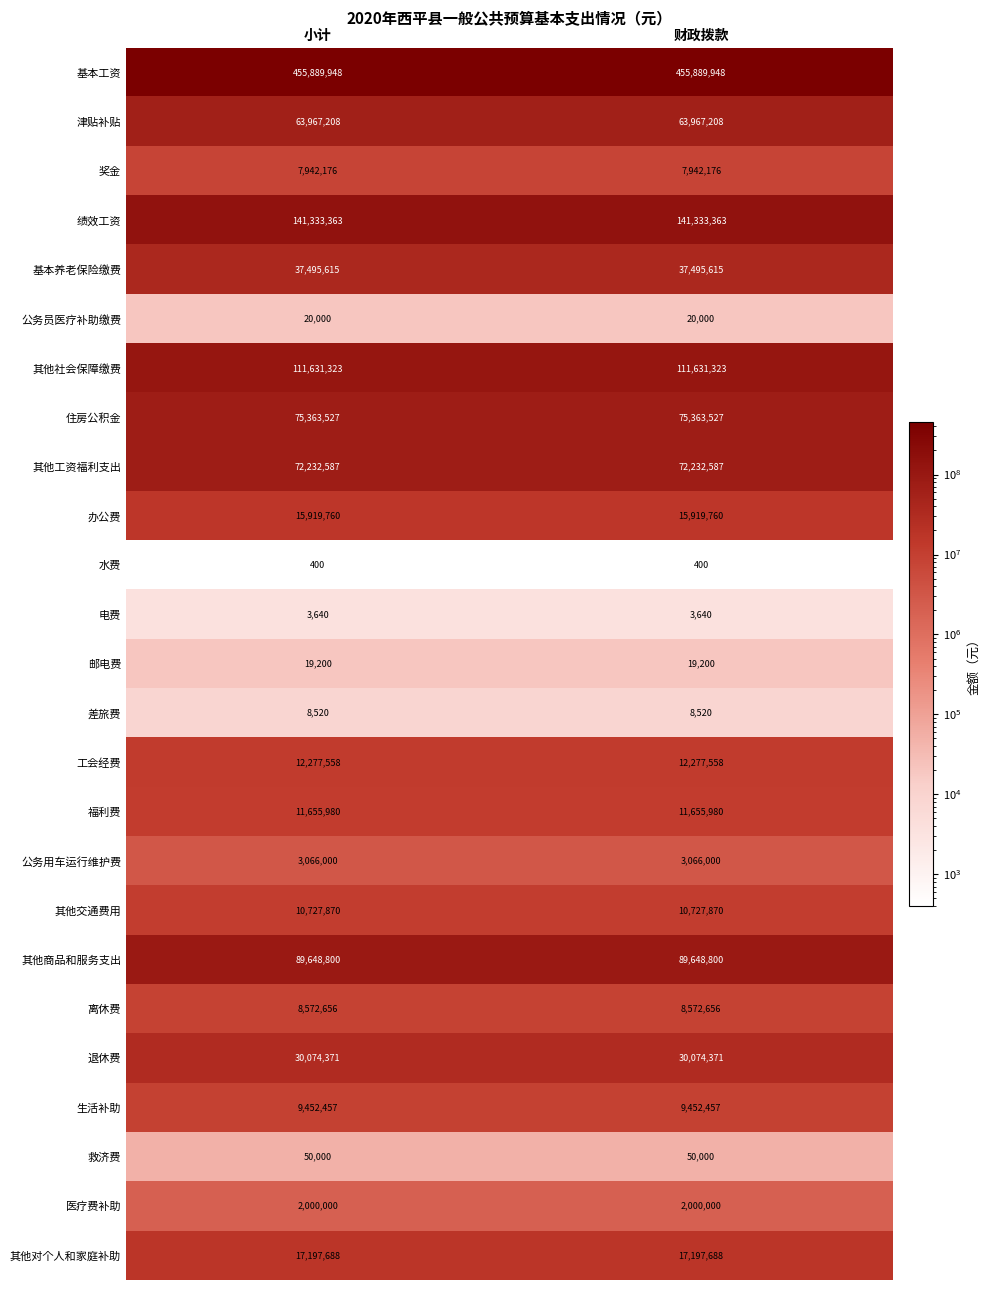

At how many categories does at least one series exceed 13815715?

2